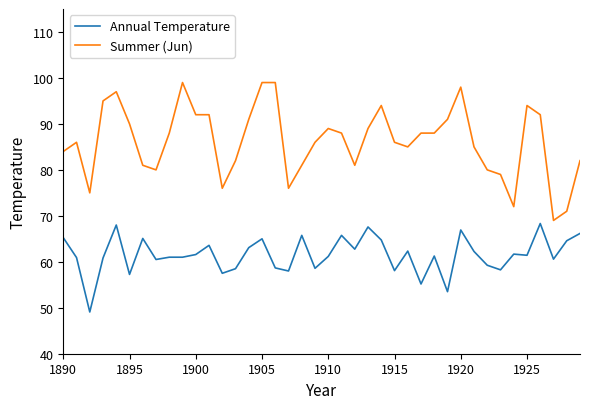

Rank the series by their maximum value, from lowest to highest.

Annual Temperature, Summer (Jun)